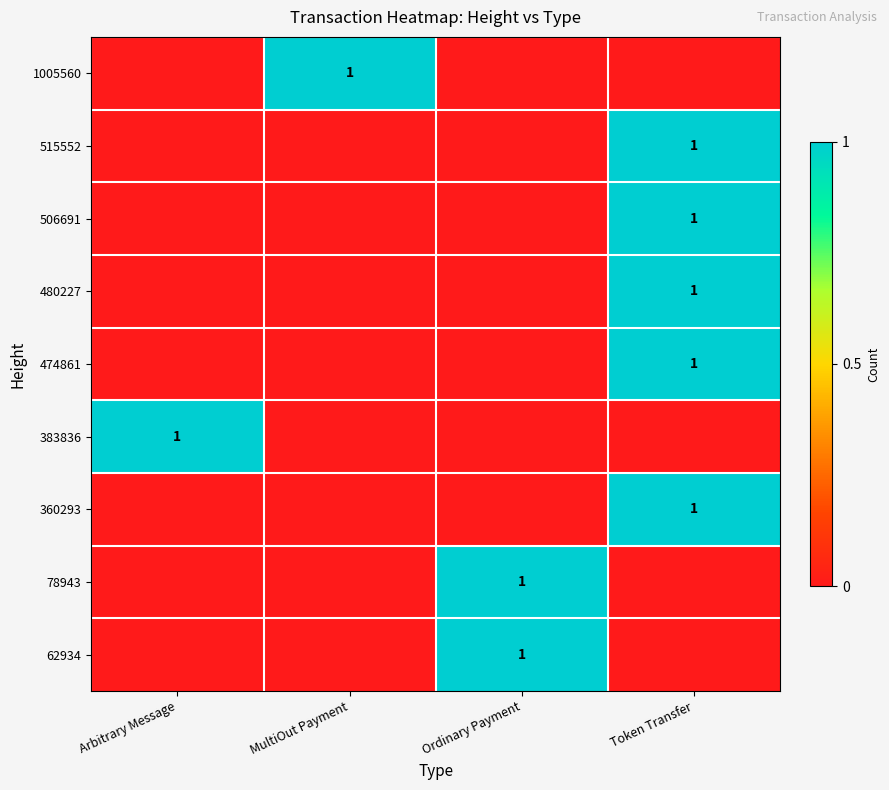

Is it true that 62934 equals 1 at Ordinary Payment?

True